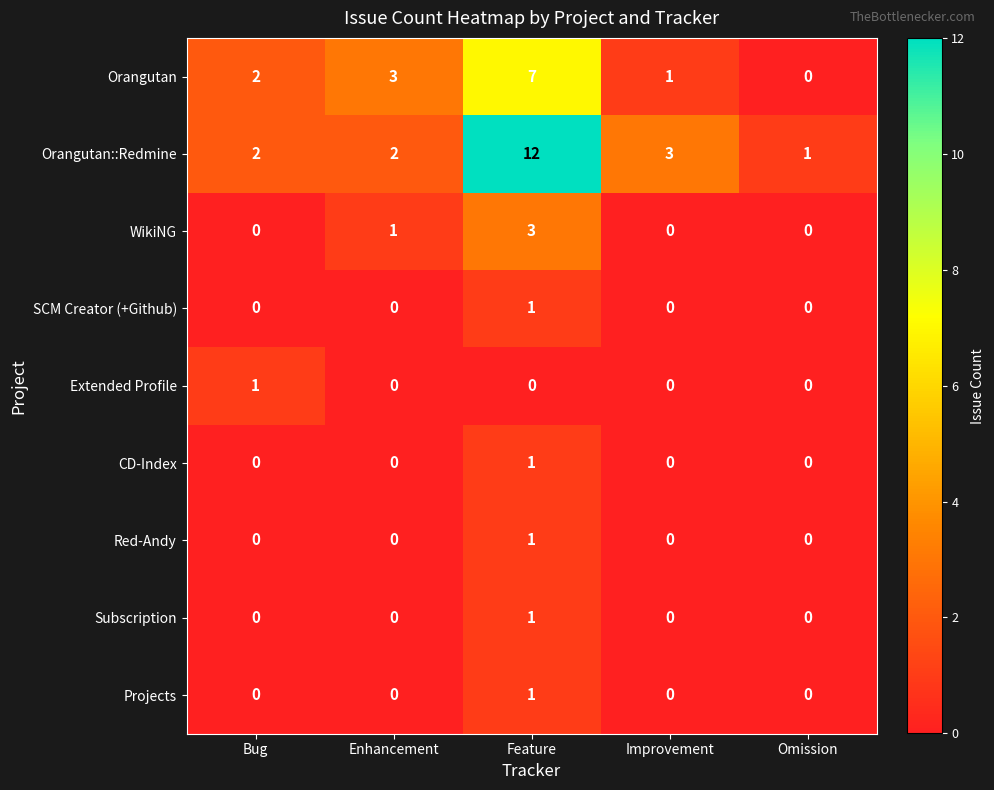

Count the number of categories in the chart.

5